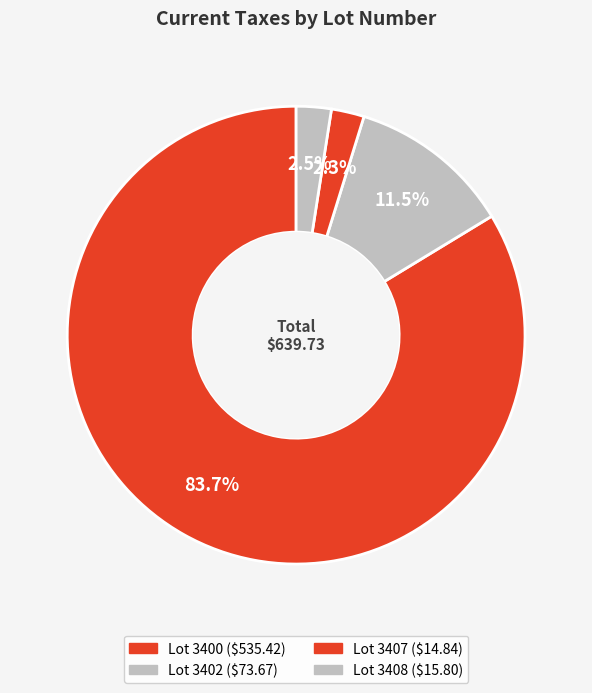

Rank the categories by value from lowest to highest.

3407, 3408, 3402, 3400